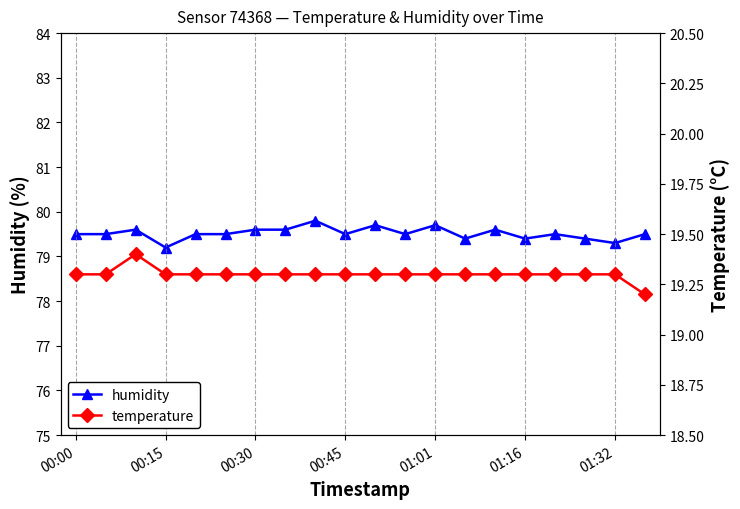

What is the highest value of the humidity series?

79.8